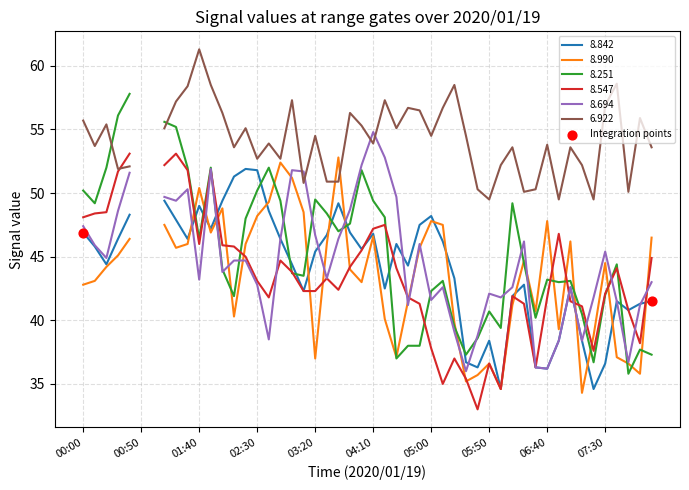

What is the change in value from 00:00 to 00:50?

-5.4